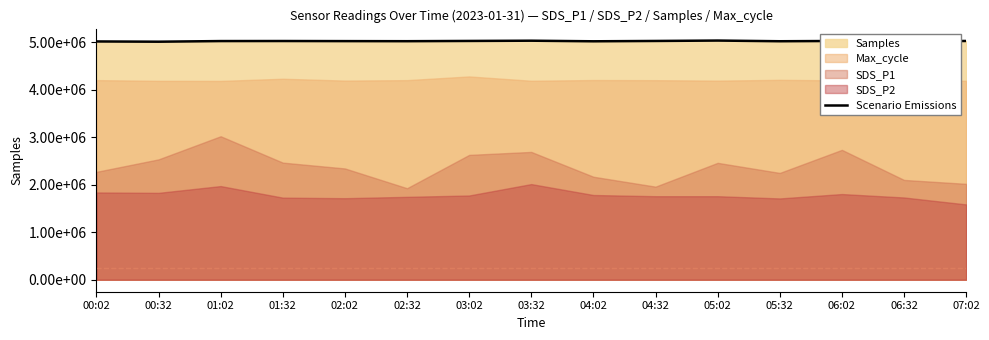

Reading right to left, extract all data points from this chart.

5028139	5023388	5028784	5022539	5036954	5028461	5021510	5034003	5028814	5023583	5025322	5027342	5026238	5012825	5018230